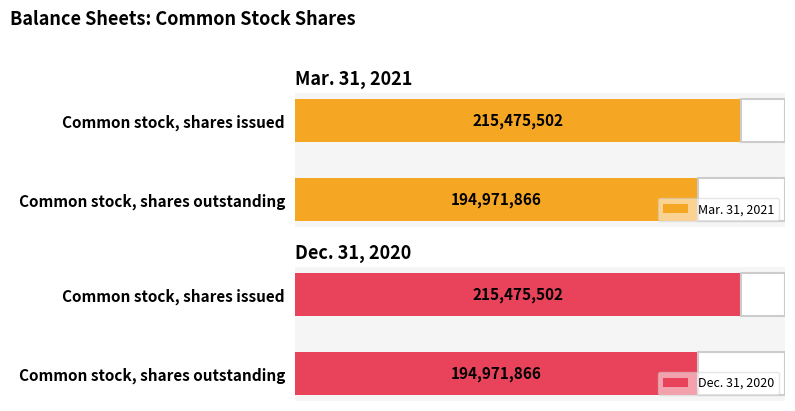

Count the Mar. 31, 2021 values in the range 194971866 to 215475502.

2